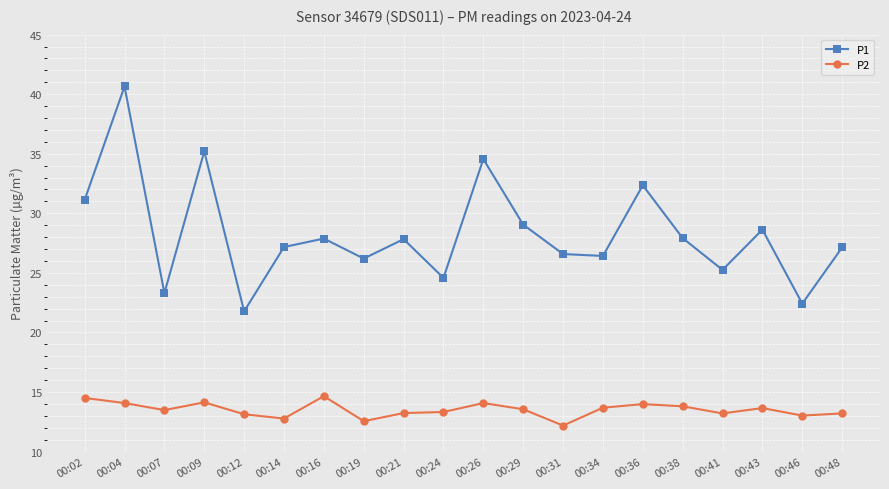

What is the spread (max minus min) of values at 00:48?

13.9